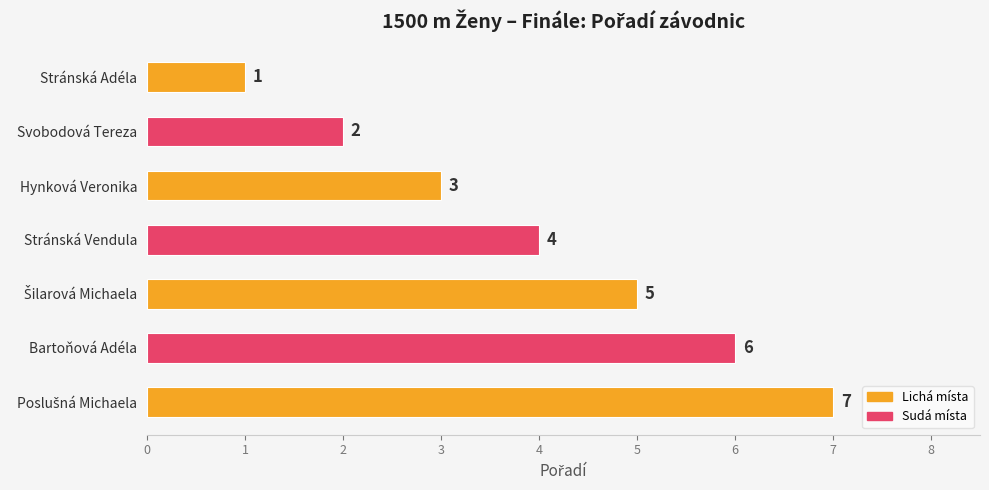

Which has a higher value, Svobodová Tereza or Bartoňová Adéla?

Bartoňová Adéla